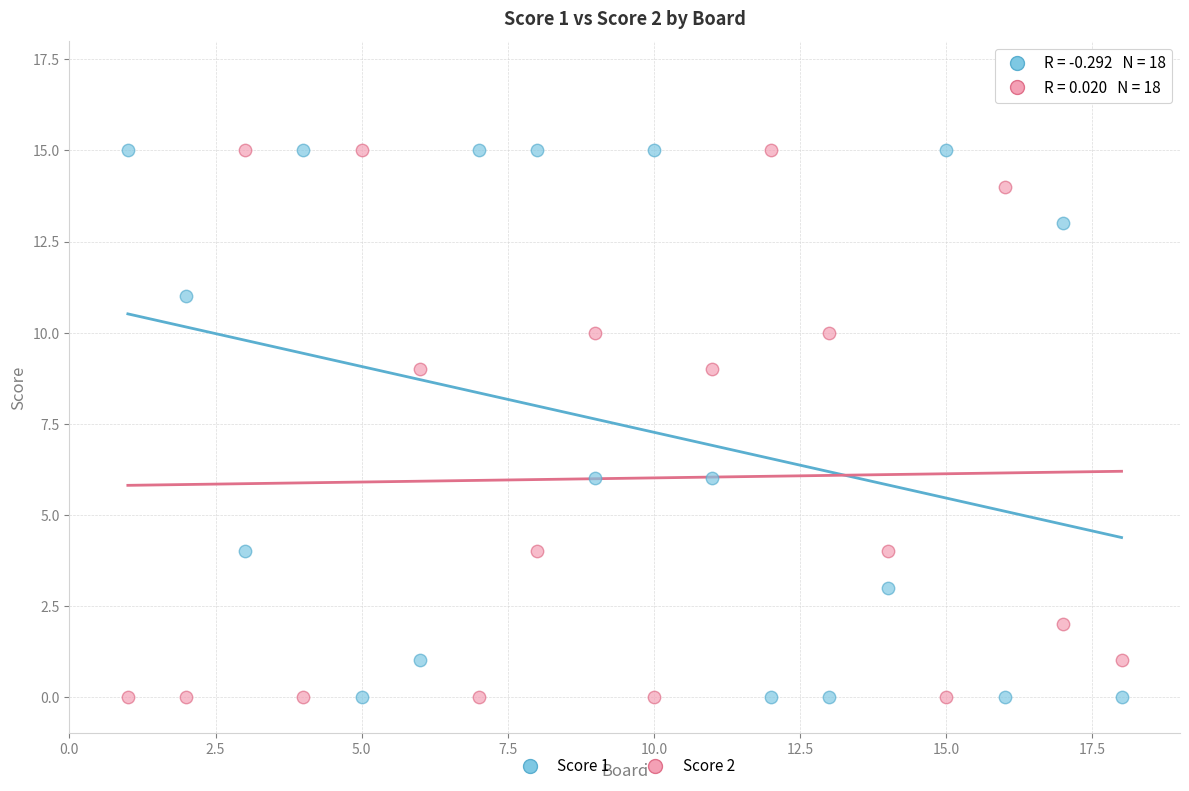

What is the X range (max minus min) for the scatter plot?

17